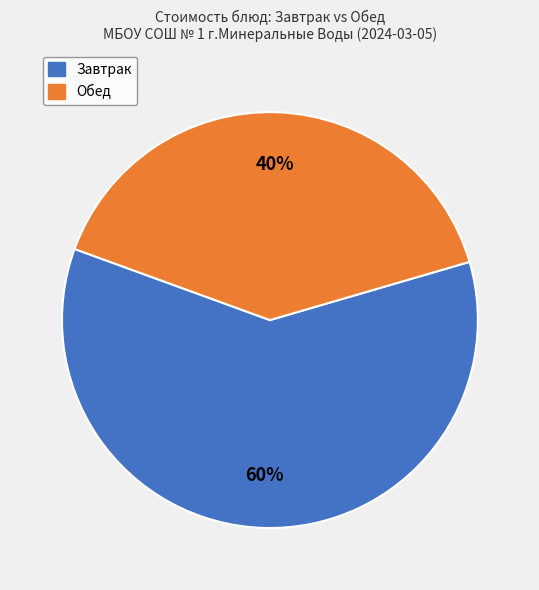

To the nearest percent, what is the difference between the largest and smallest slice percentages?

20%